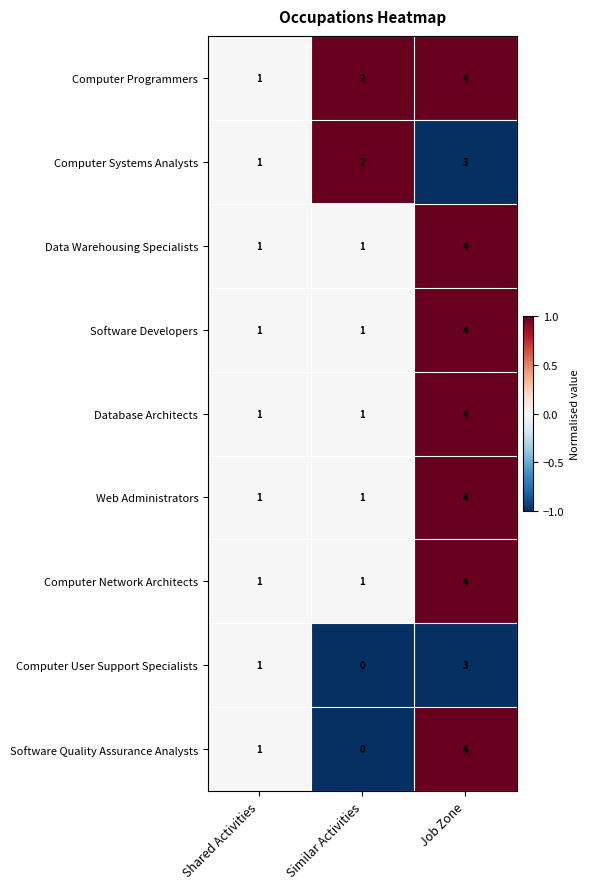

Rank the categories by Software Quality Assurance Analysts value from lowest to highest.

Similar Activities, Shared Activities, Job Zone